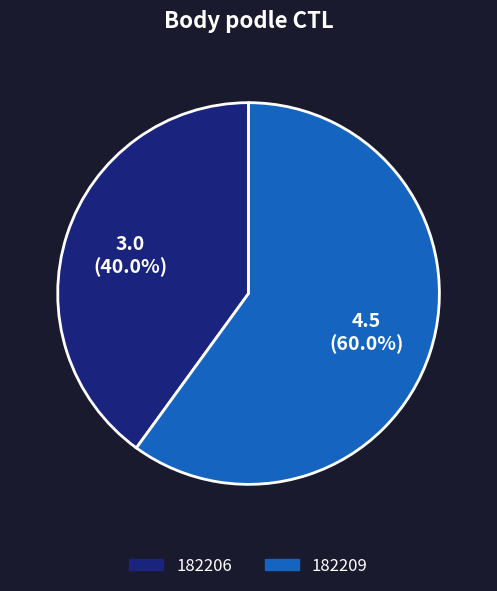

How many segments does this pie chart have?

2